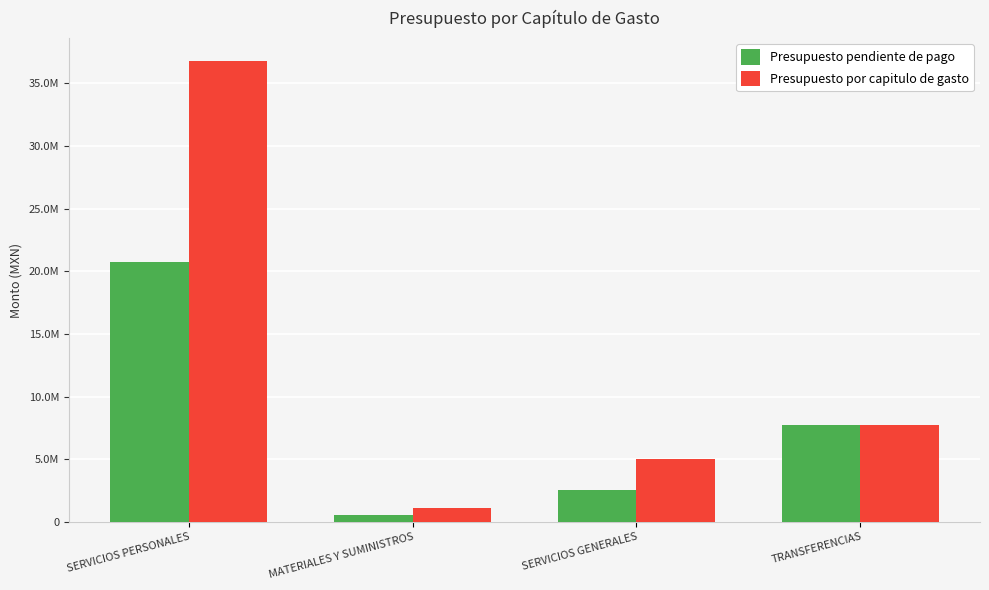

Does the chart contain stacked bars?

No